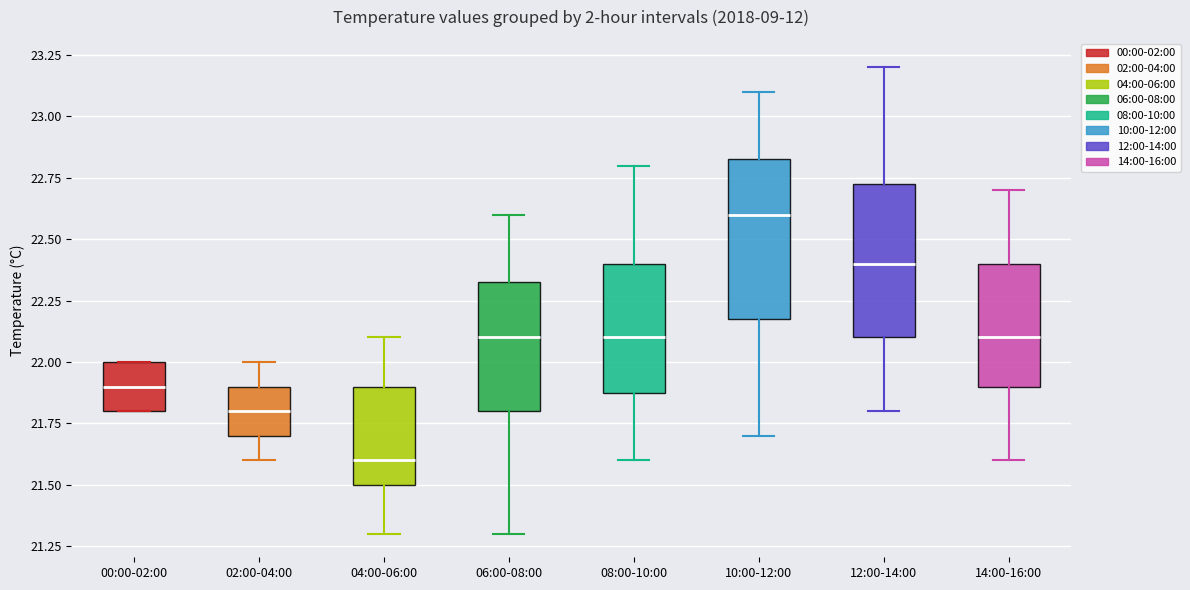

Reading left to right, read every box against the y-axis: the position of its median line, the range the box covers, and the ends of its whiskers. The values are not printed on the chart, so give them approximately, as read against the axis.

00:00-02:00: median 21.90, box 21.80 to 22.00, whiskers 21.80 to 22.00
02:00-04:00: median 21.80, box 21.70 to 21.90, whiskers 21.60 to 22.00
04:00-06:00: median 21.60, box 21.50 to 21.90, whiskers 21.30 to 22.10
06:00-08:00: median 22.10, box 21.80 to 22.35, whiskers 21.30 to 22.60
08:00-10:00: median 22.10, box 21.90 to 22.40, whiskers 21.60 to 22.80
10:00-12:00: median 22.60, box 22.20 to 22.85, whiskers 21.70 to 23.10
12:00-14:00: median 22.40, box 22.10 to 22.75, whiskers 21.80 to 23.20
14:00-16:00: median 22.10, box 21.90 to 22.40, whiskers 21.60 to 22.70